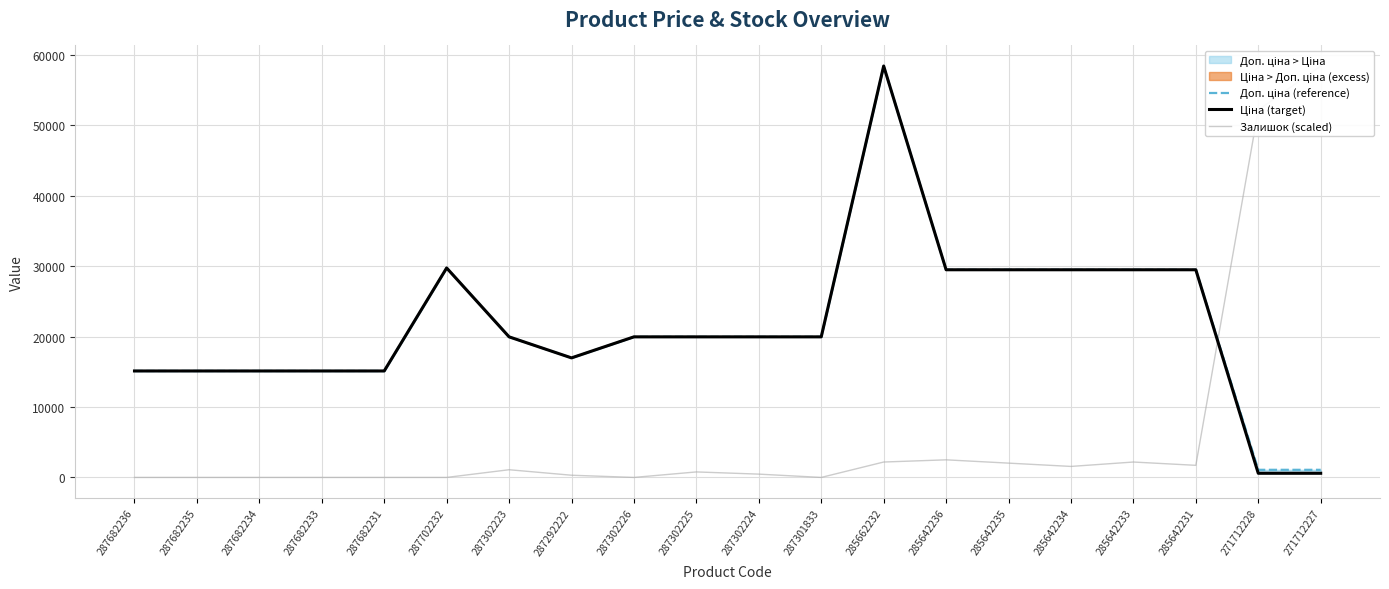

What is the label of the 5th point from the right?

285642234